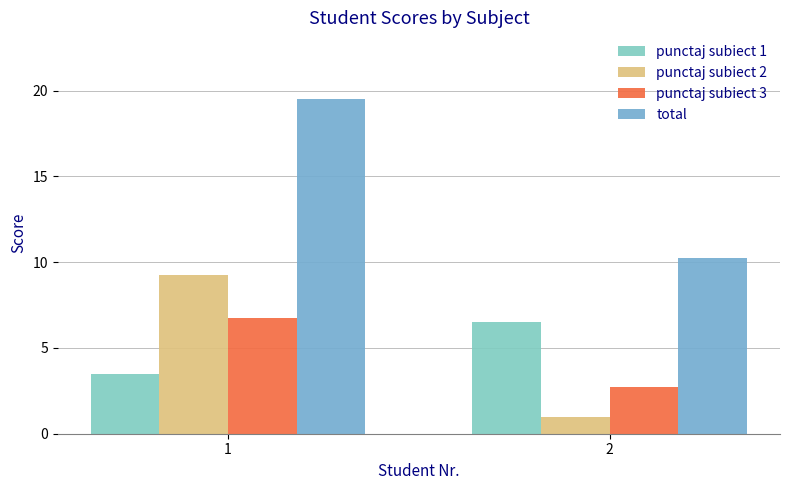

At which label does total reach its minimum?

2